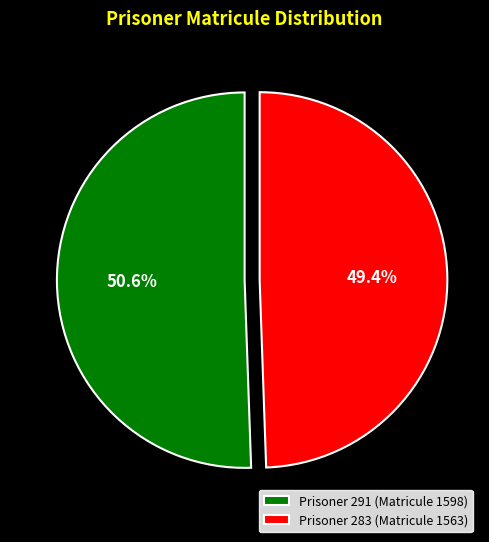

What is the smallest slice in the pie chart?

Prisoner 283 (Matricule 1563)